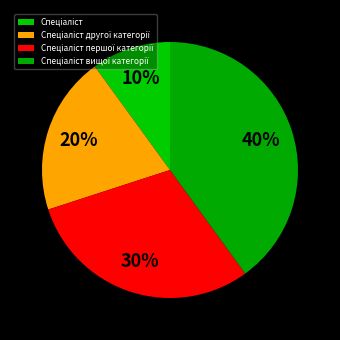

Does Спеціаліст першої категорії account for over 50% of the chart?

No